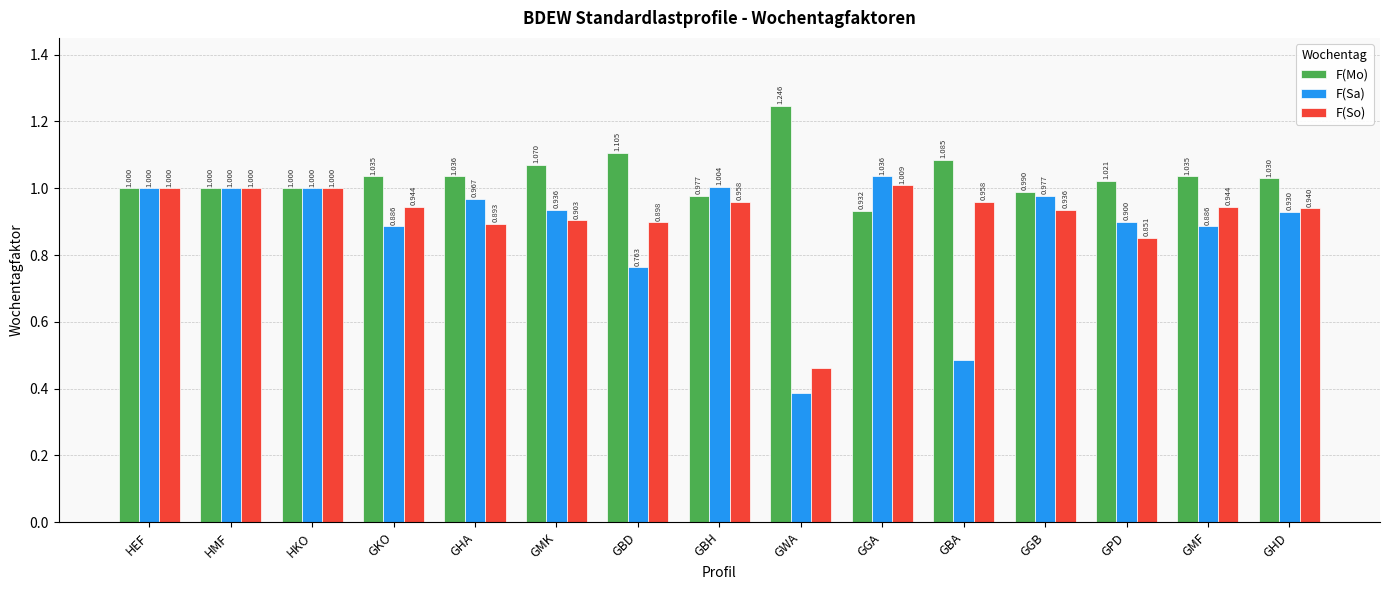

What position from the left is GMK?

6